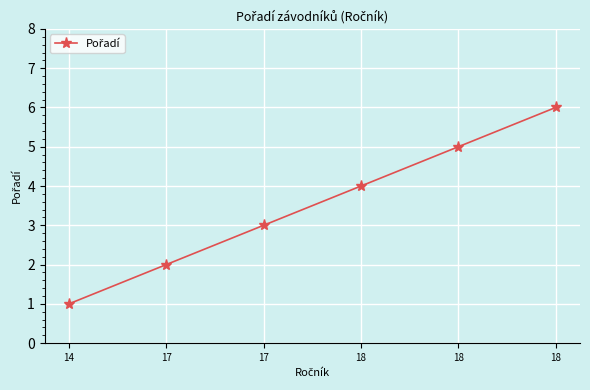

What is the change in value from 14 to 17?

+1